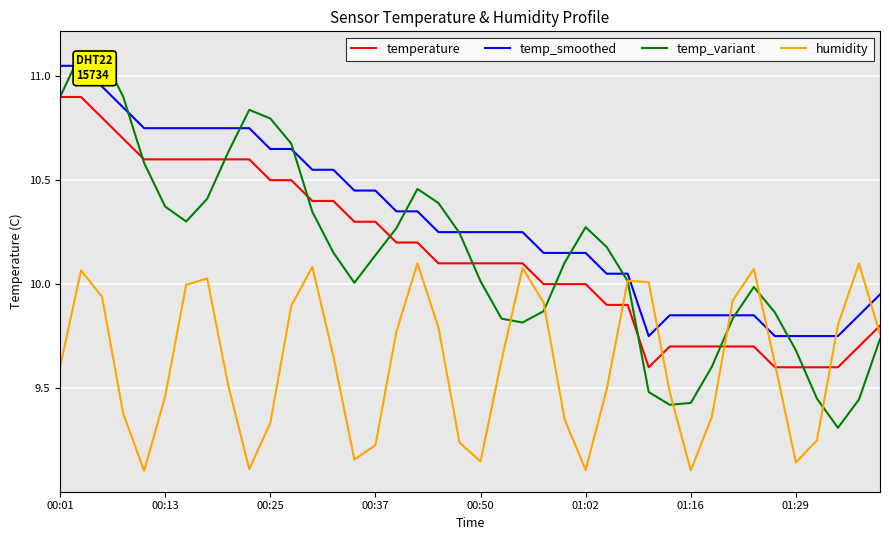

How many lines are shown in the chart?

4